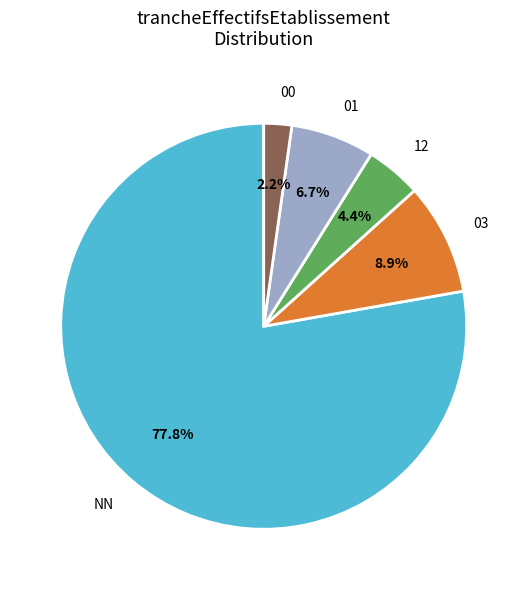

What is the total percentage of 03 and 01?

15.6%